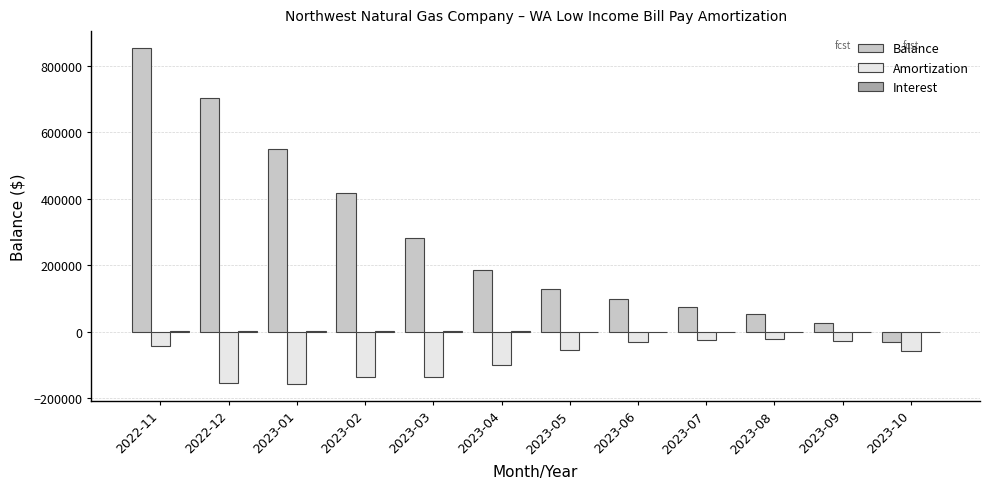

Does the chart contain stacked bars?

No